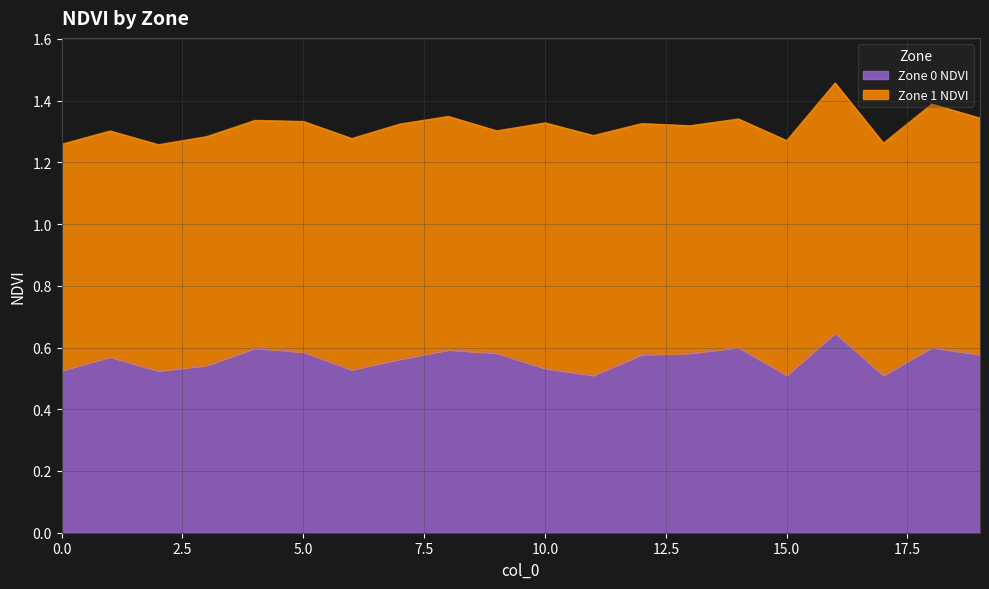

What is the average value?

0.6